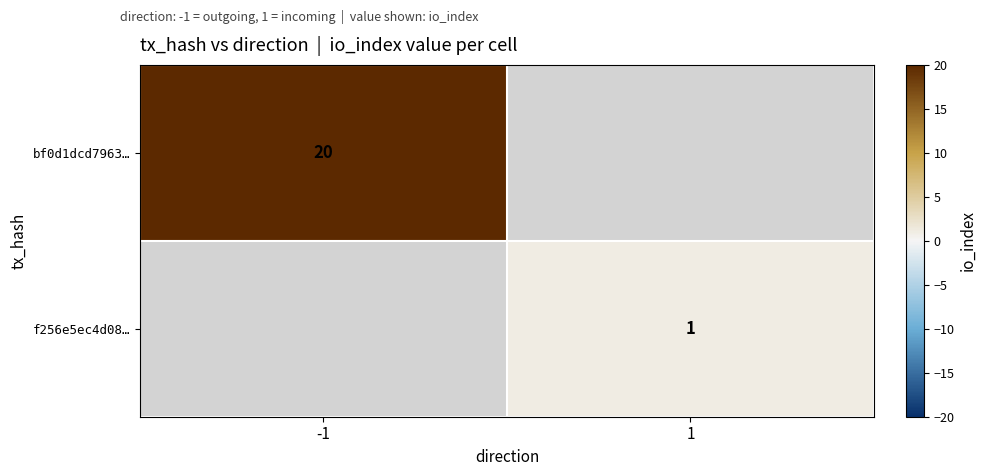

The bf0d1dcd7963… series shows 20 at -1. True or false?

True